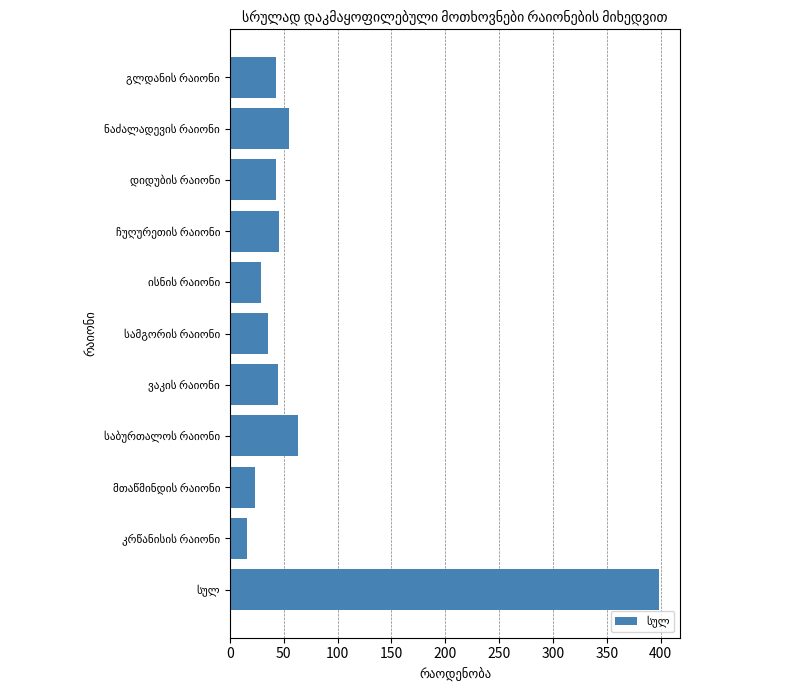

What is the value of the 11th bar from the top?

398